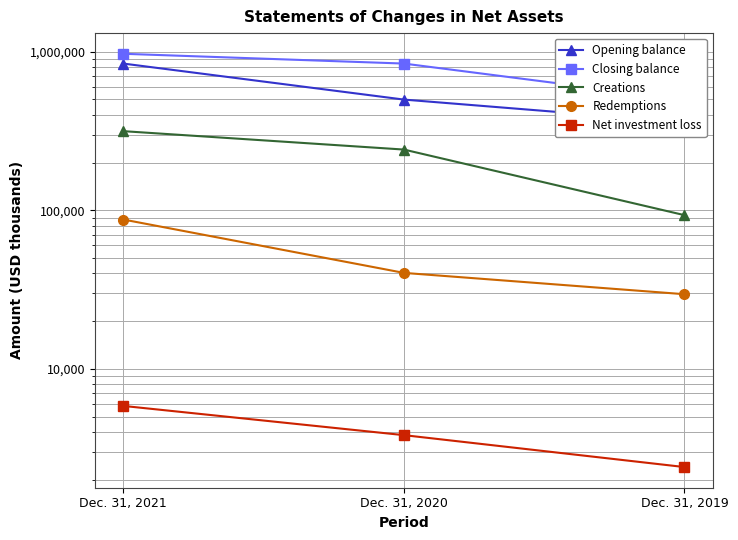

Where does the Creations series first go above 241531?

Dec. 31, 2021